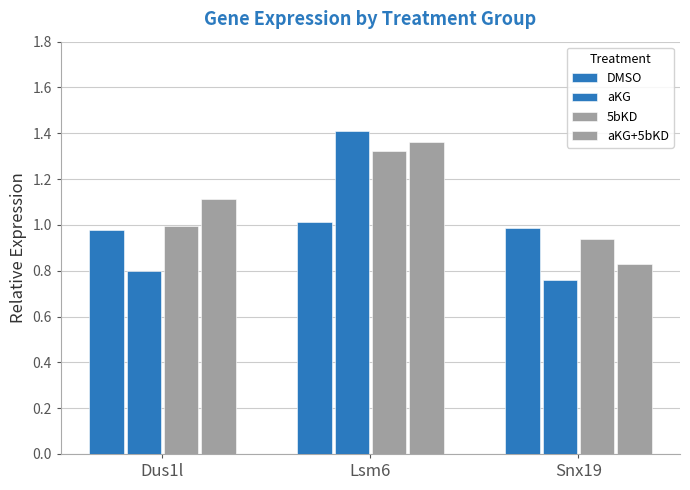

Count the number of data series in this chart.

4